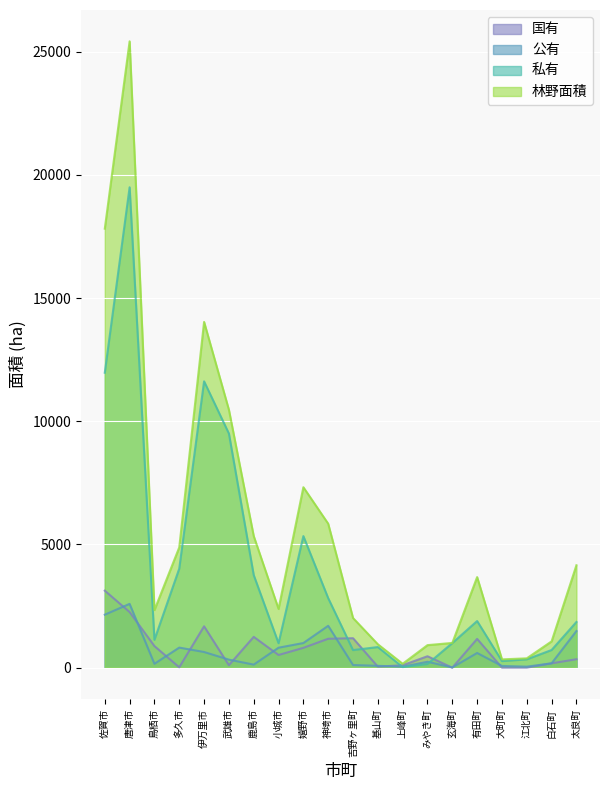

How many values in the 公有 series exceed 325?

9